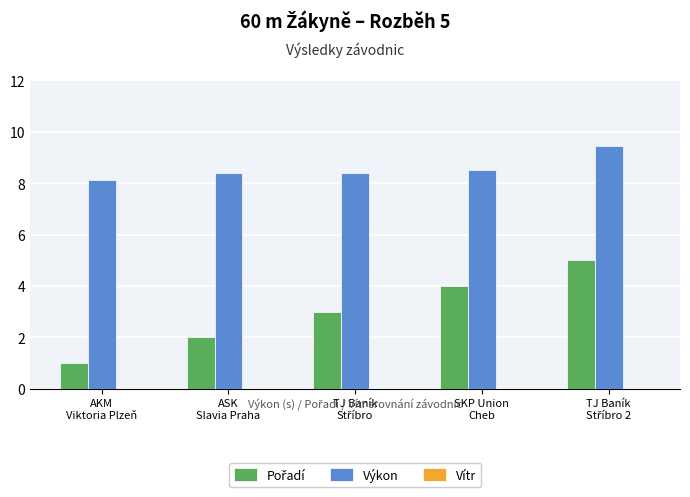

How many bars are there in each group?

3